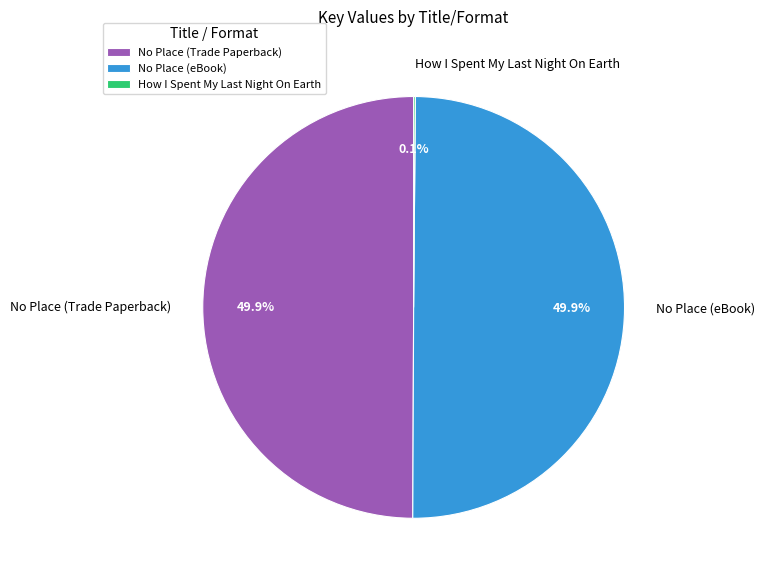

To the nearest percent, what is the difference between the largest and smallest slice percentages?

50%